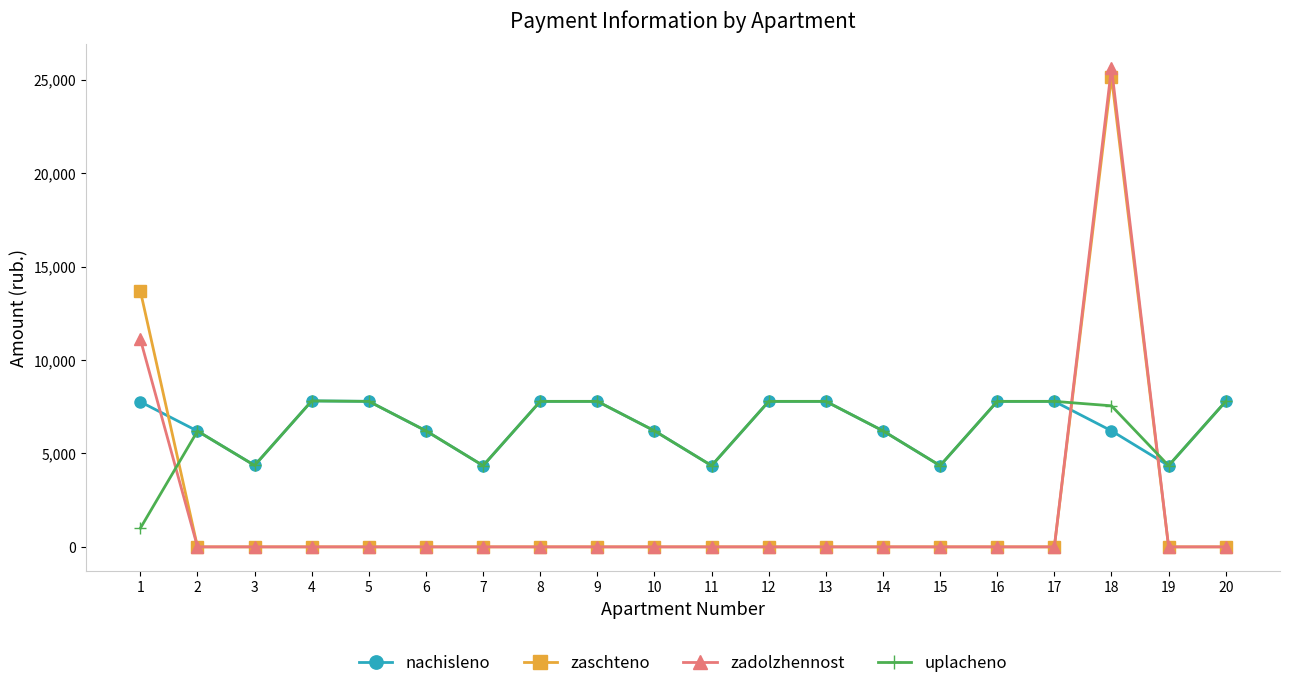

True or false: nachisleno has more than 2 points higher than both neighbors.

True